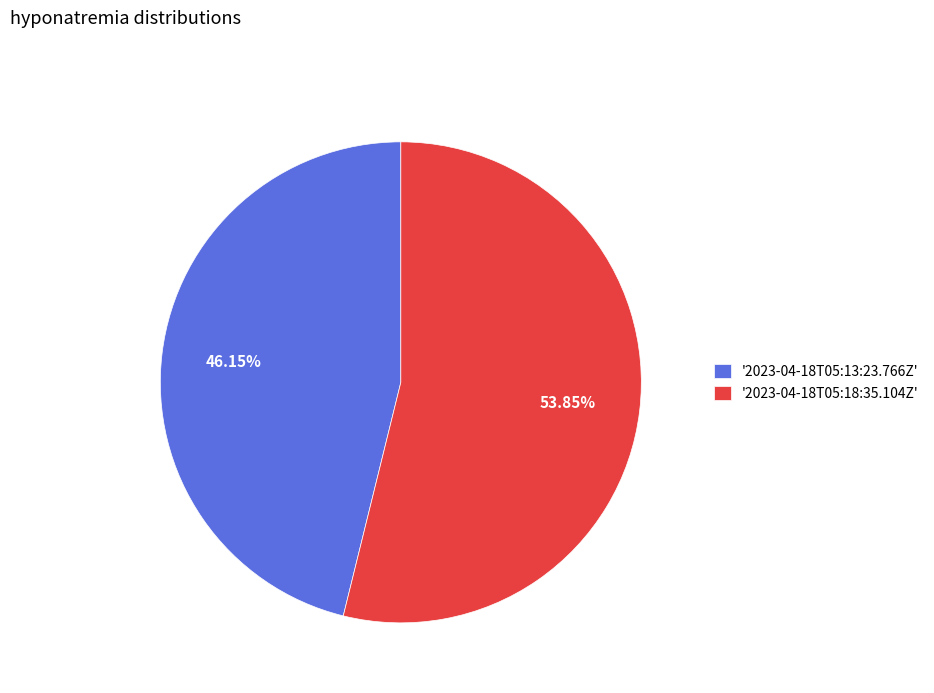

Combined, do '2023-04-18T05:18:35.104Z' and '2023-04-18T05:13:23.766Z' account for over 50%?

Yes